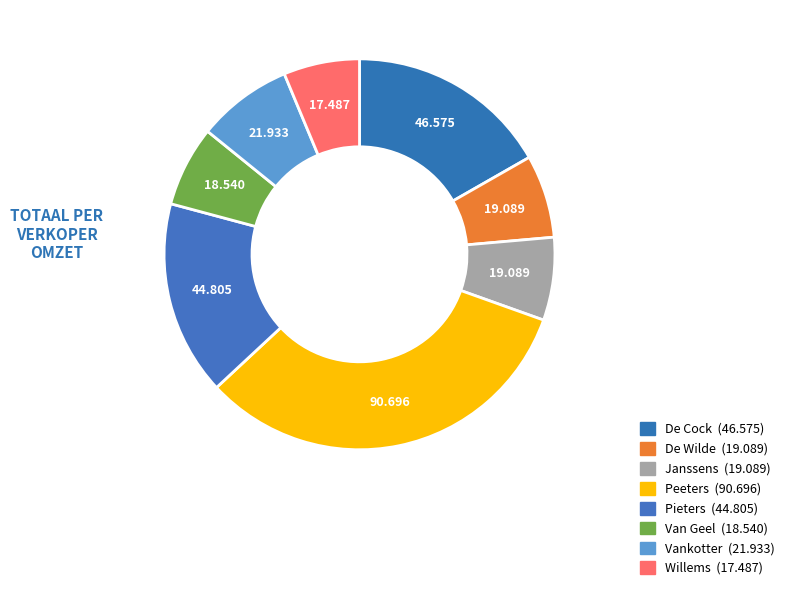

How many segments does this pie chart have?

8